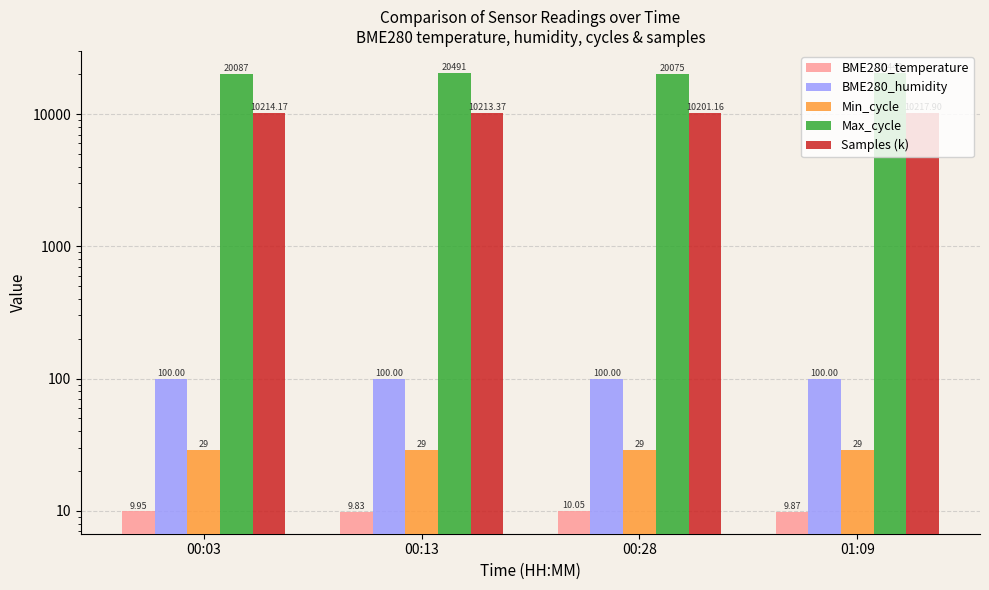

What is the label of the 2nd bar from the right?

00:28